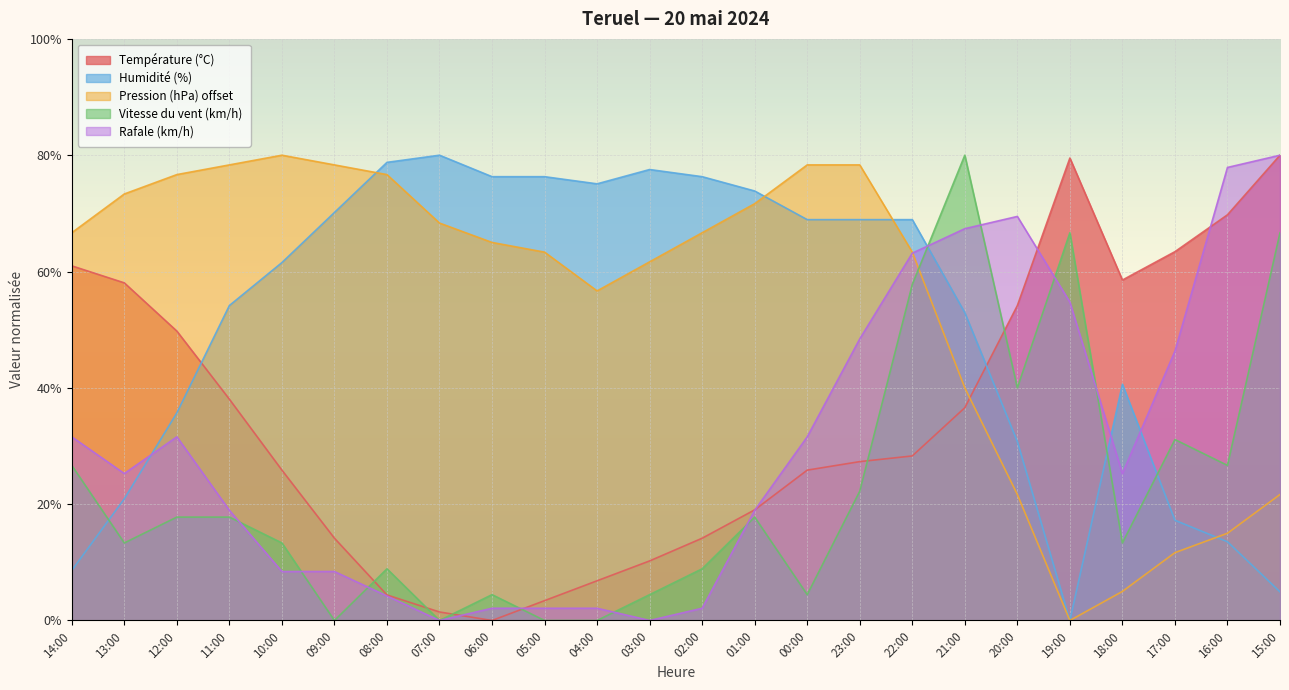

At how many categories does at least one series exceed 72?

19